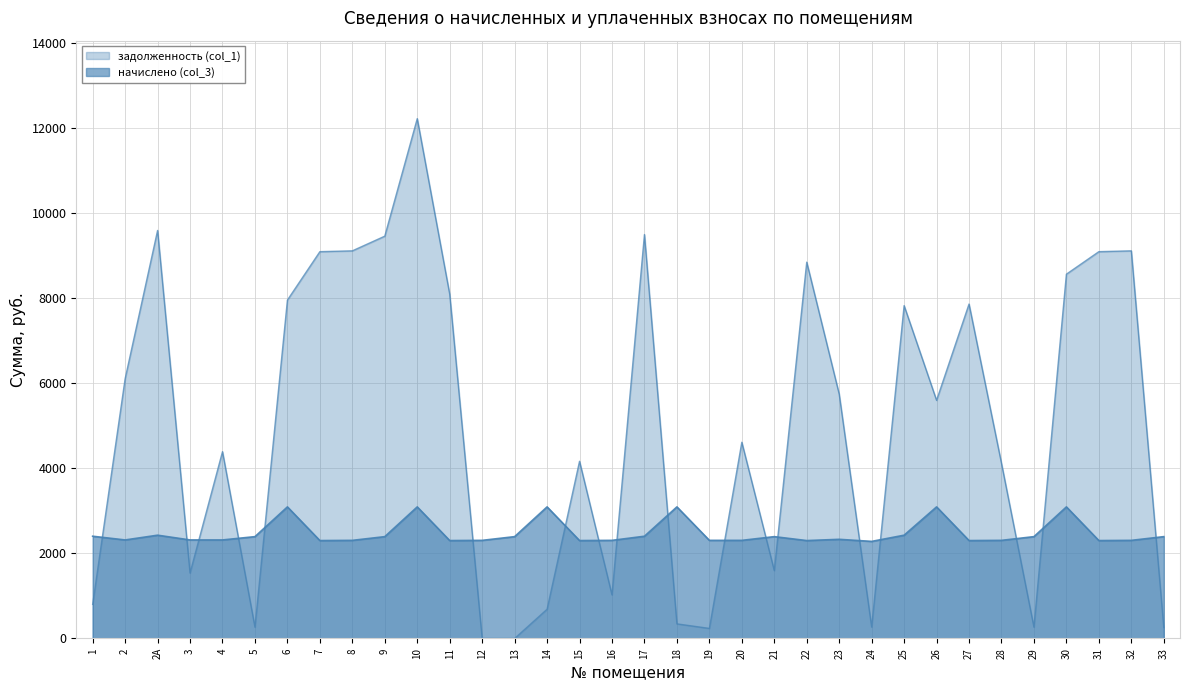

What is the spread (max minus min) of values at 11?

5797.2